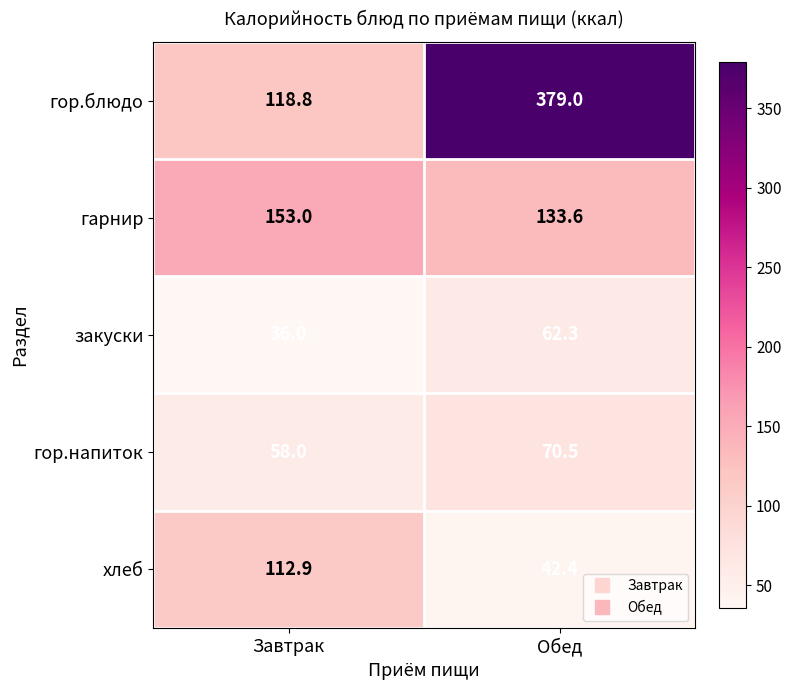

True or false: гор.напиток has a value of 40.4 at Завтрак.

False